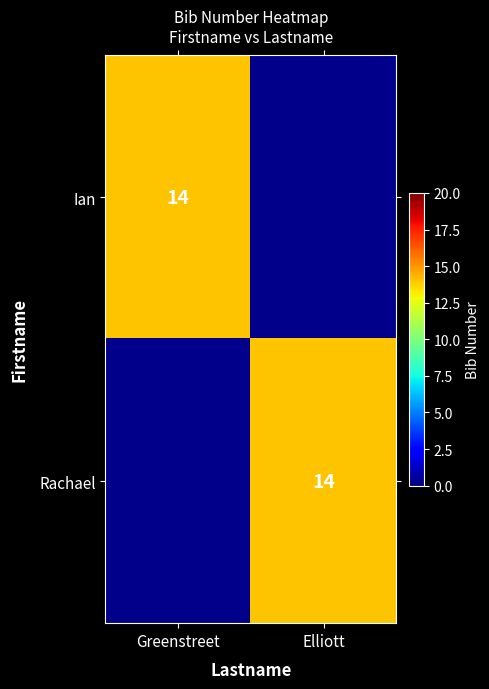

Is it true that Rachael equals 4 at Elliott?

False